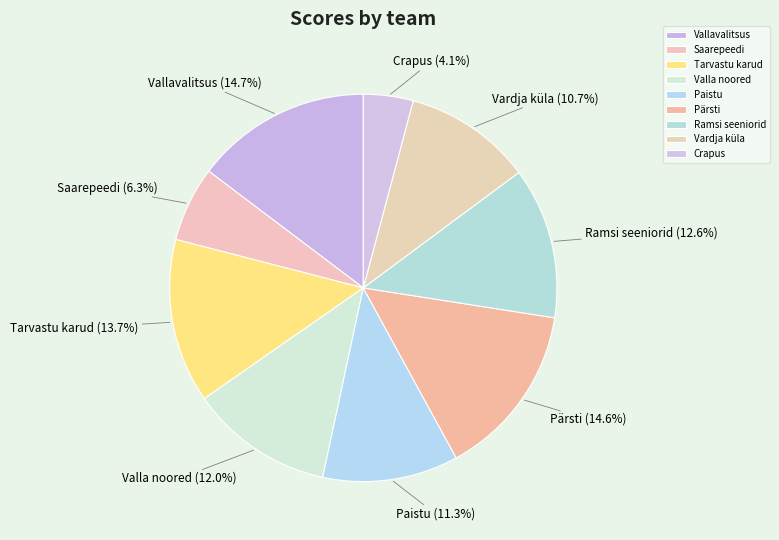

Between Pärsti and Saarepeedi, which is larger?

Pärsti